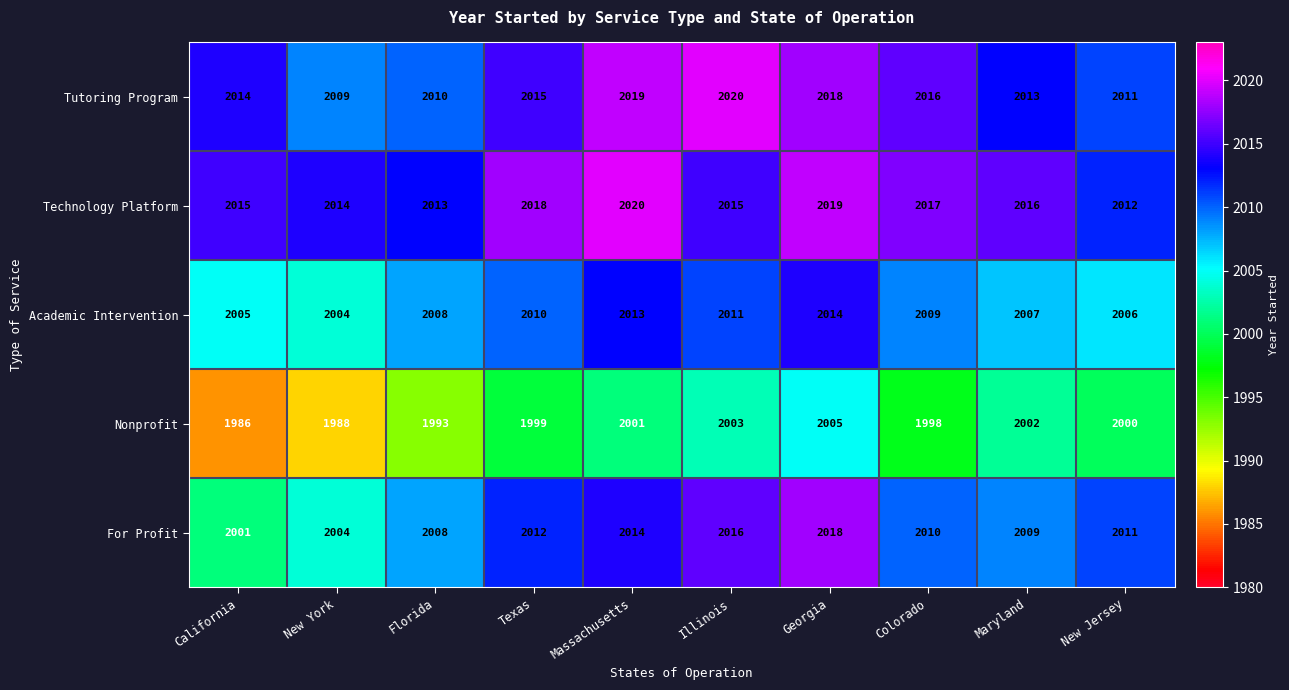

Which category has the lowest value across all series?

California